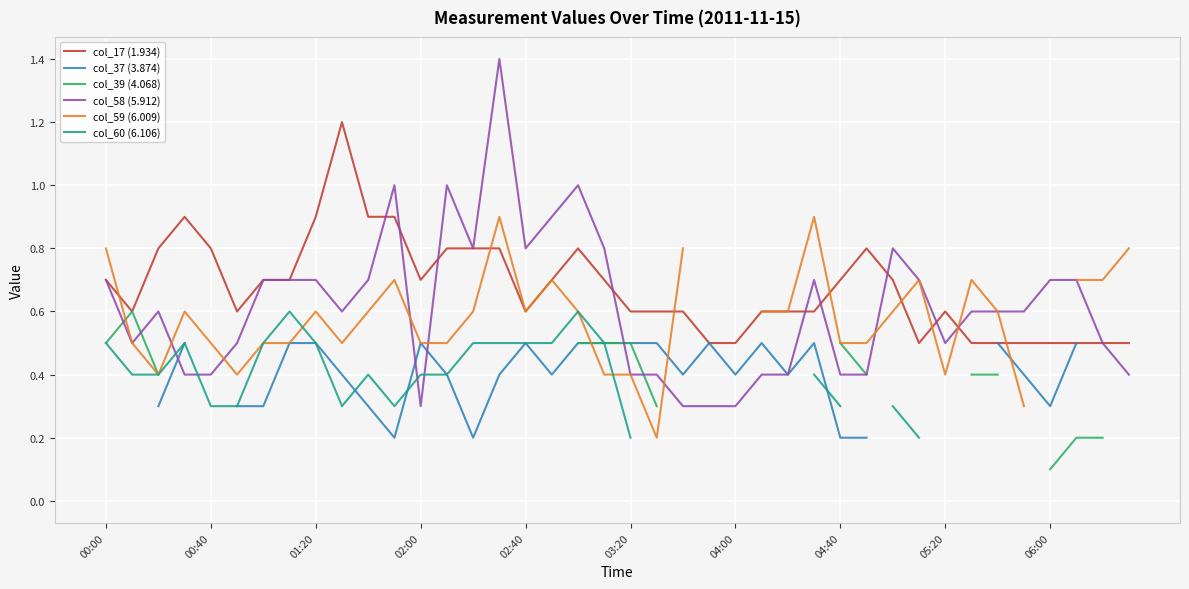

What is the maximum value for col_58 (5.912)?

1.4